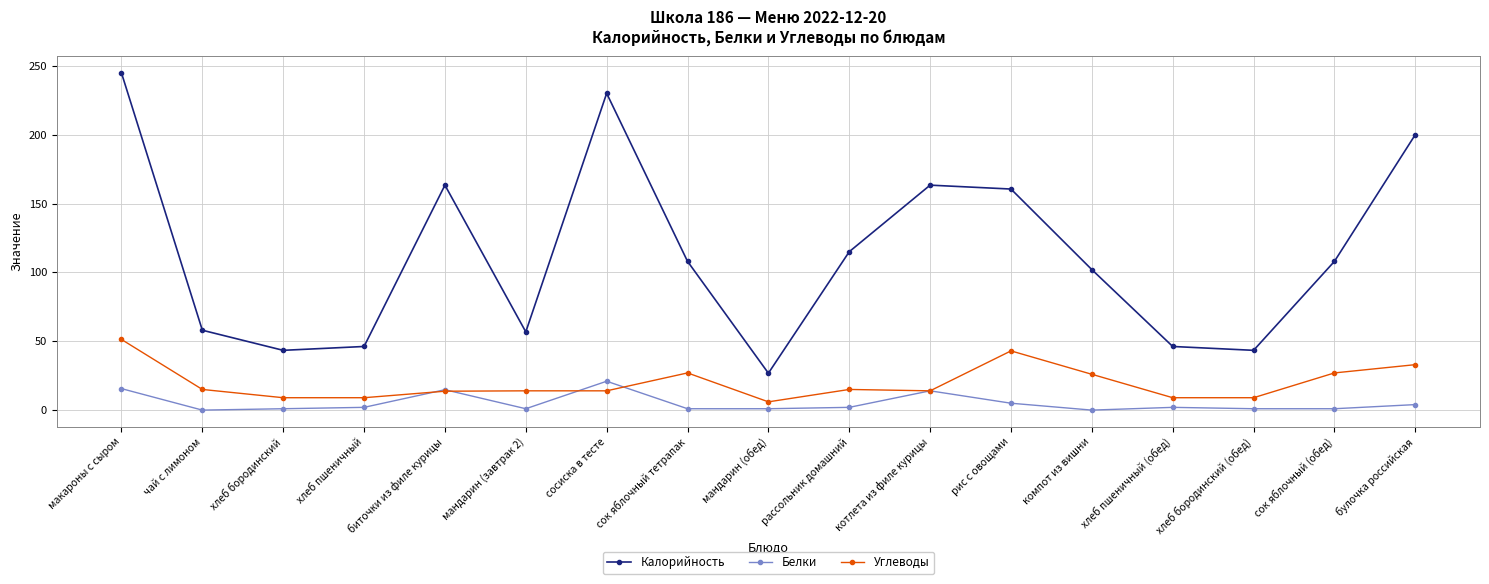

True or false: Калорийность has more than 2 points higher than both neighbors.

True